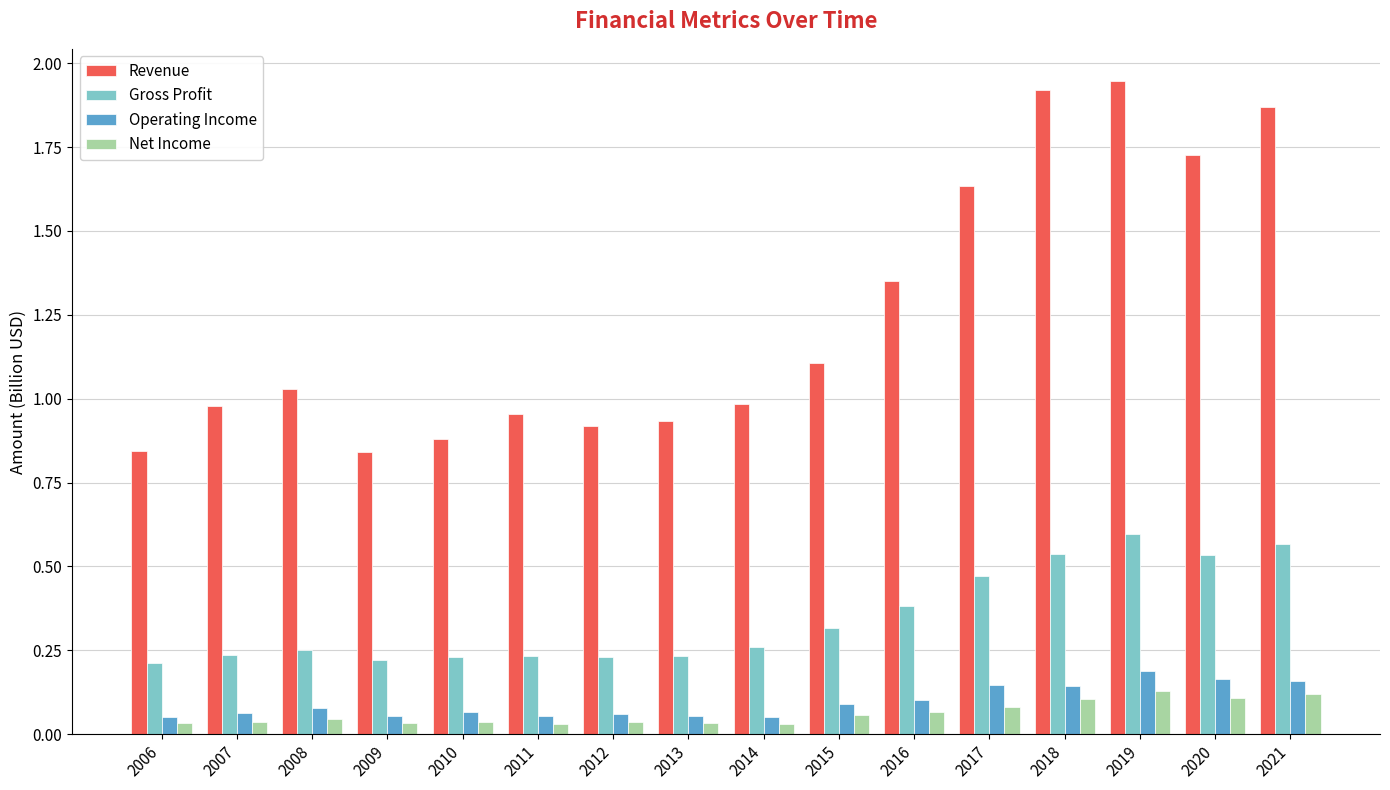

Is it true that Revenue equals 0.9 at 2013?

True